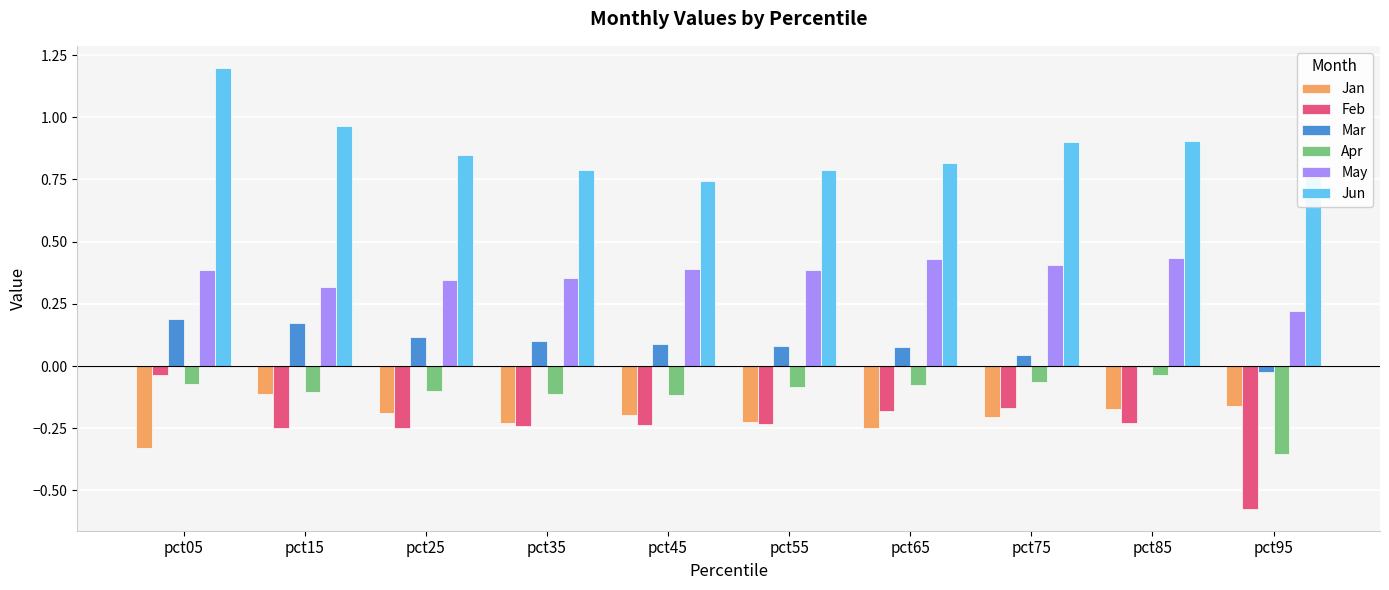

The value of Mar at pct05 is 0.2. True or false?

True